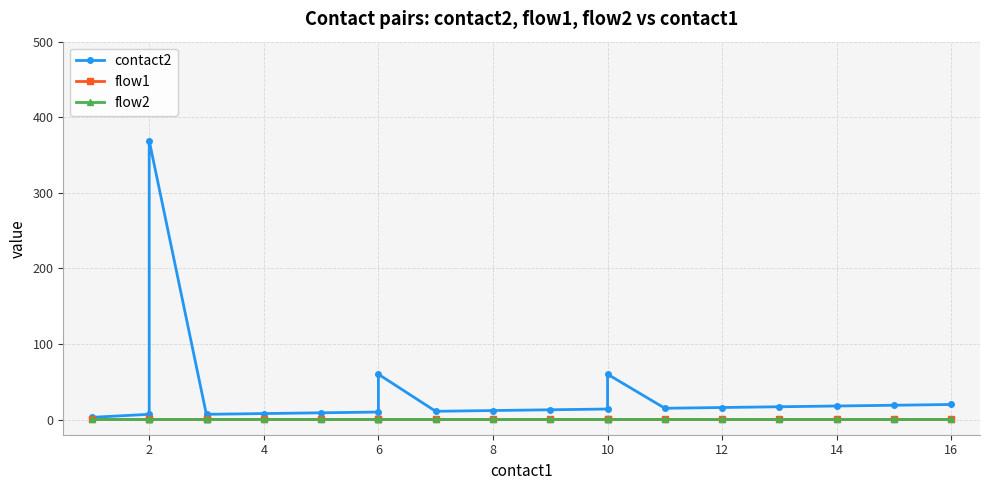

True or false: flow2 has more than 2 points higher than both neighbors.

False